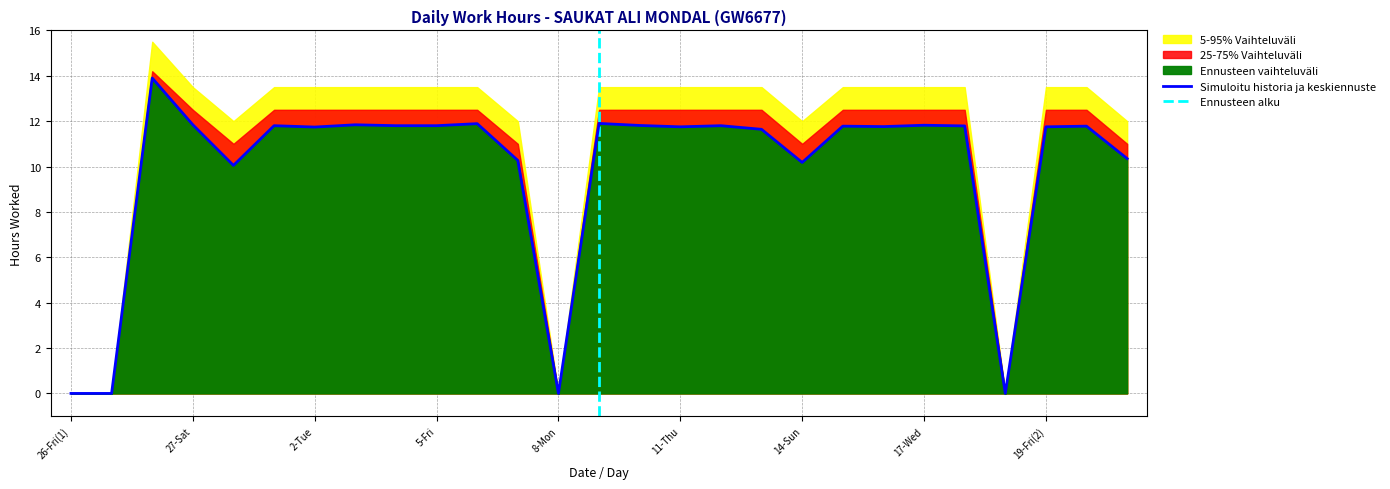

Reading left to right, extract all data points from this chart.

26-Fri(1)=0.0	26-Fri(2)=0.0	26-Fri(3)=13.9	27-Sat=11.8	28-Sun=10.1	1-Mon=11.8	2-Tue=11.7	3-Wed=11.8	4-Thu=11.8	5-Fri=11.8	6-Sat=11.9	7-Sun=10.3	8-Mon=0.0	9-Tue=11.9	10-Wed=11.8	11-Thu=11.8	12-Fri=11.8	13-Sat=11.6	14-Sun=10.2	15-Mon=11.8	16-Tue=11.8	17-Wed=11.8	18-Thu=11.8	19-Fri(1)=0.0	19-Fri(2)=11.8	20-Sat=11.8	21-Sun=10.3